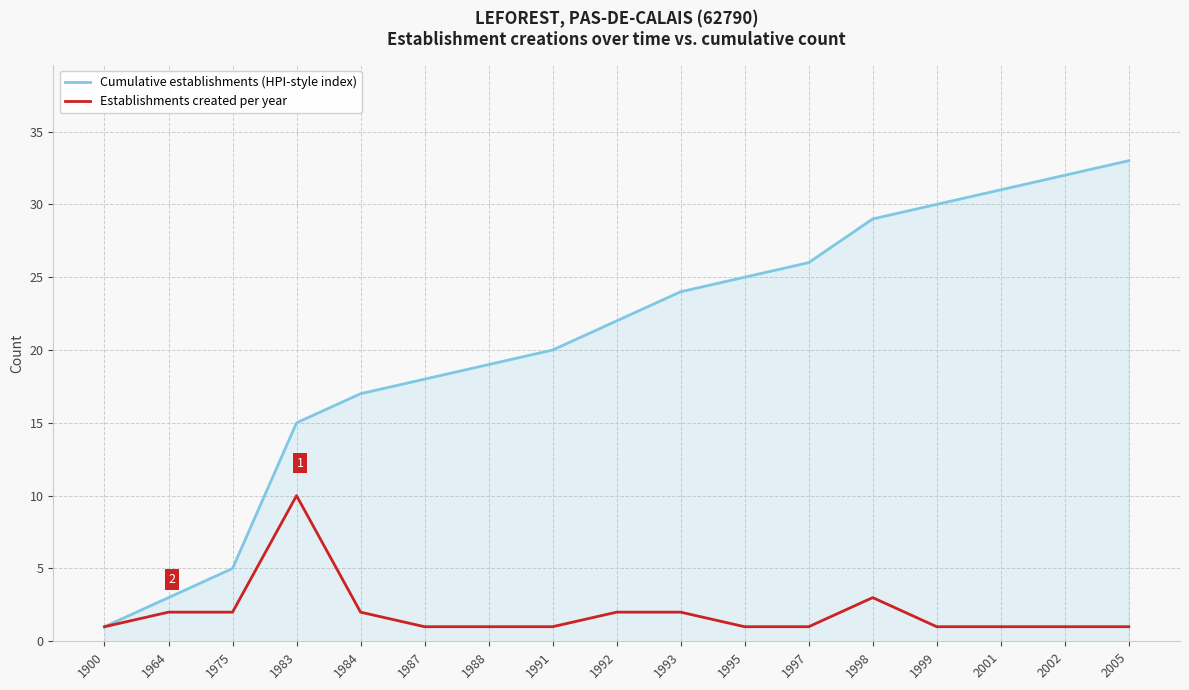

At which label does Establishments created per year reach its peak?

1983